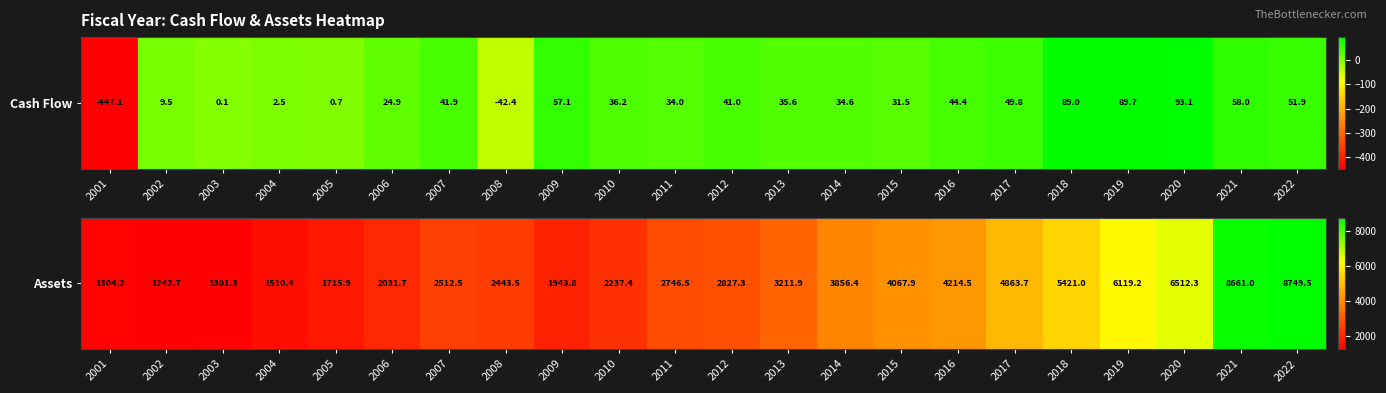

List the labels in order of value, smallest first.

2002, 2003, 2001, 2004, 2005, 2009, 2006, 2010, 2008, 2007, 2011, 2012, 2013, 2014, 2015, 2016, 2017, 2018, 2019, 2020, 2021, 2022